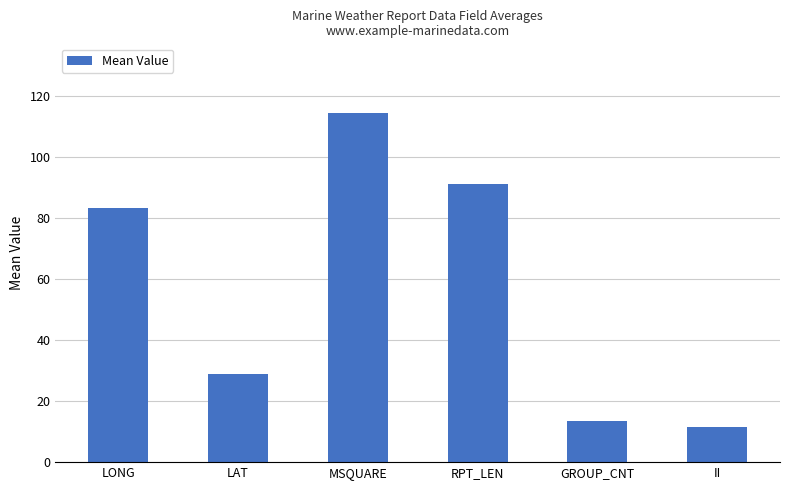

List the labels in order of value, largest first.

MSQUARE, RPT_LEN, LONG, LAT, GROUP_CNT, II